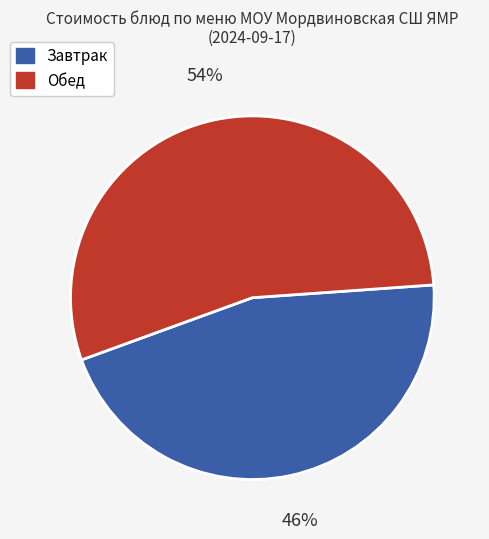

To the nearest percent, what is the average slice percentage?

50%